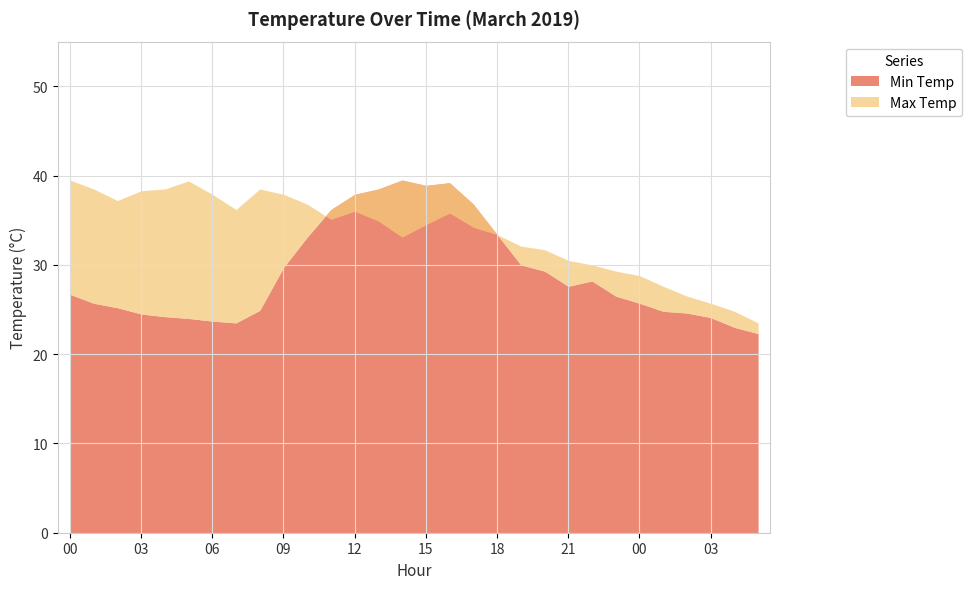

Which category has the highest value across all series?

14